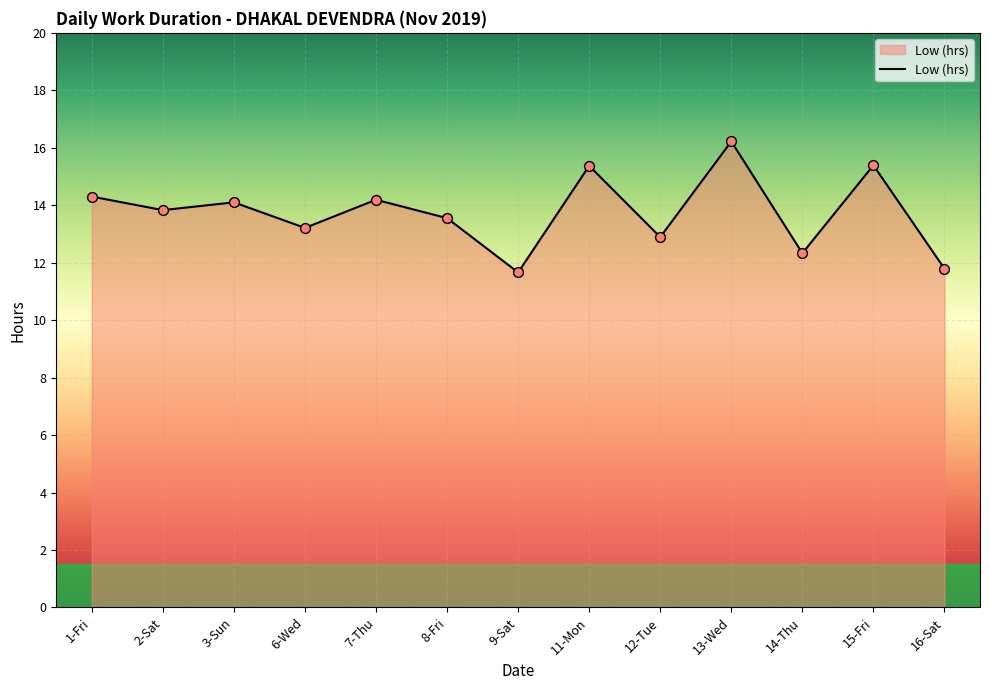

Which has a higher value, 8-Fri or 14-Thu?

8-Fri